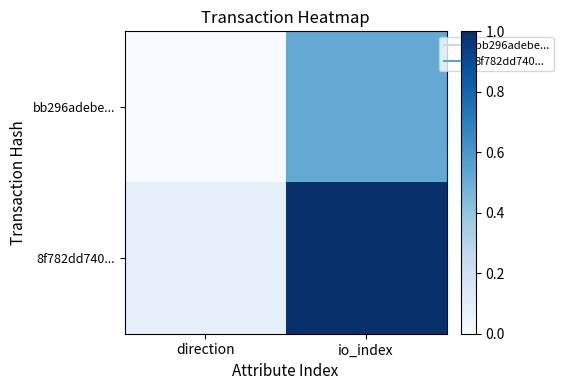

How many data points does each series have?

2